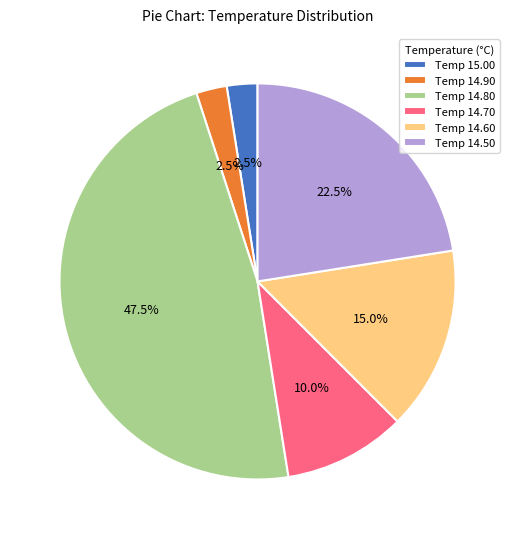

Count the number of slices in the pie.

6